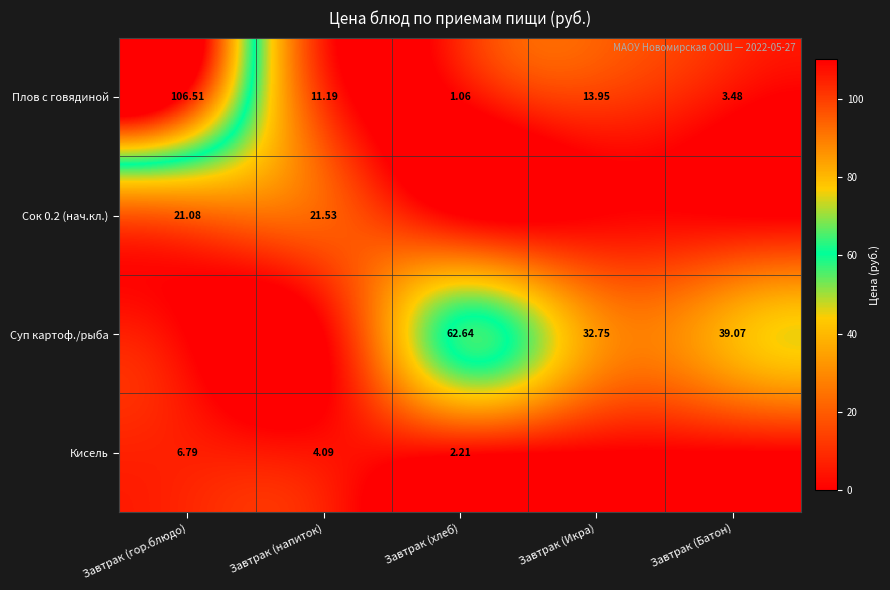

Where does the Плов с говядиной series first go above 11?

Завтрак (гор.блюдо)